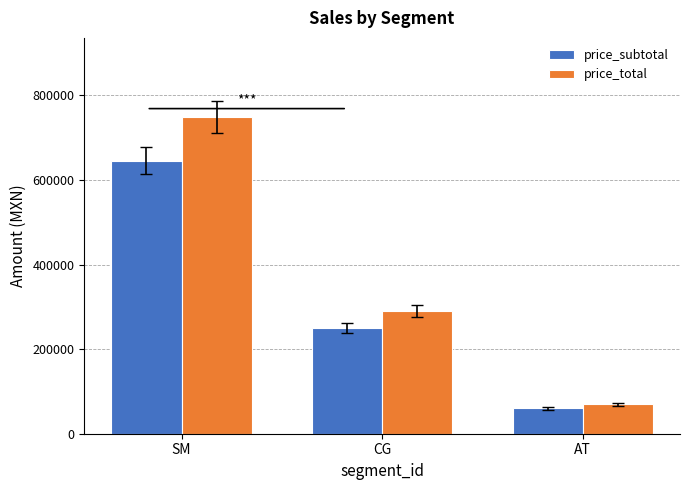

What is the difference between the highest and lowest values at SM?

103244.8